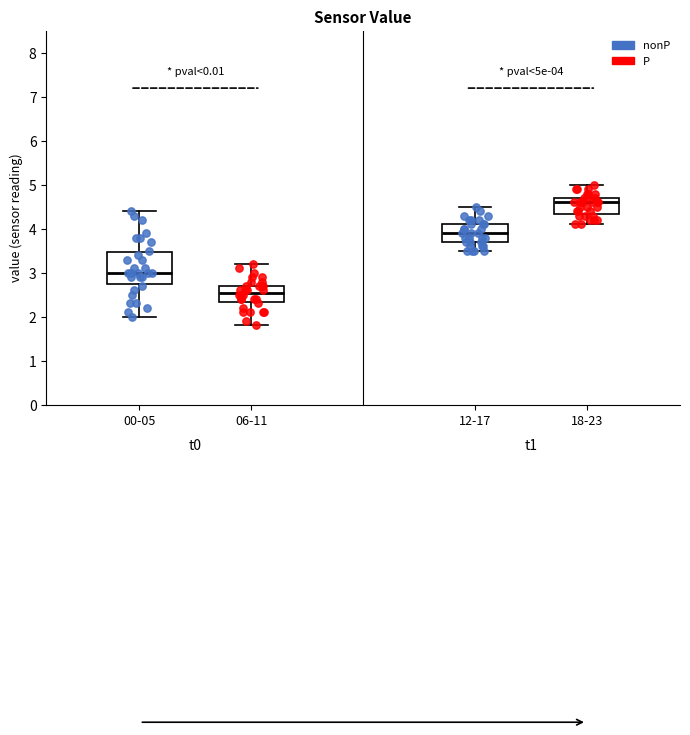

Which box is the tallest, from its lower edge to its upper edge?

00-05